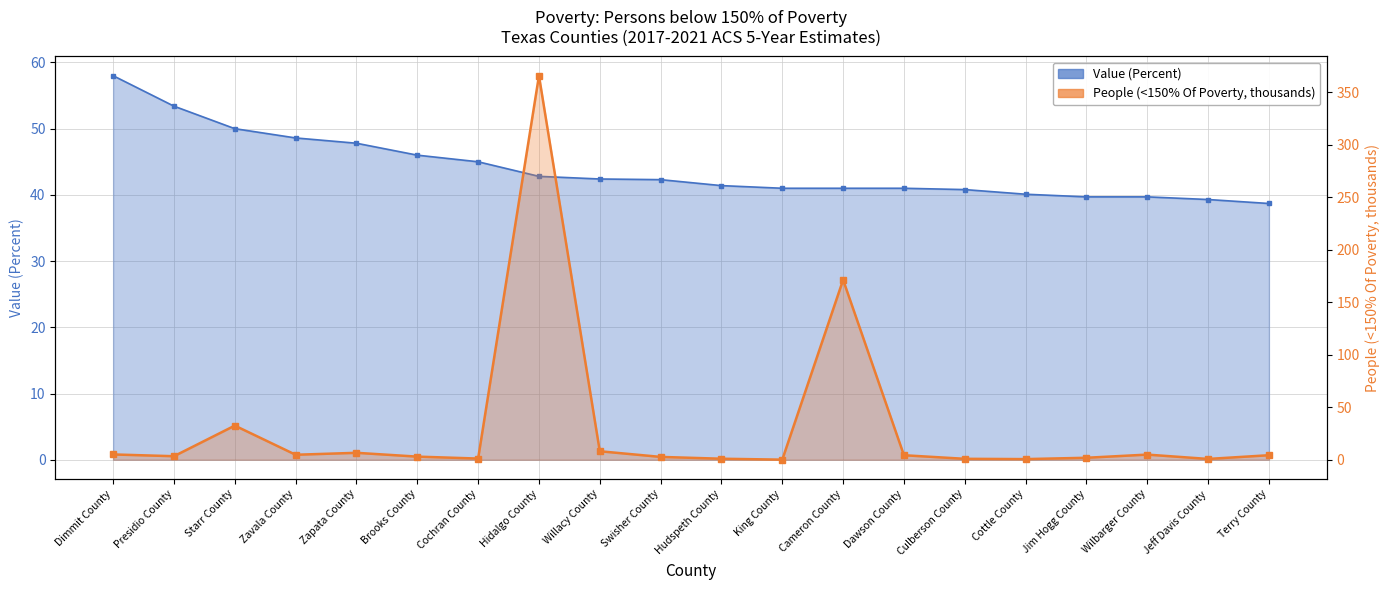

What position from the right is Dawson County?

7